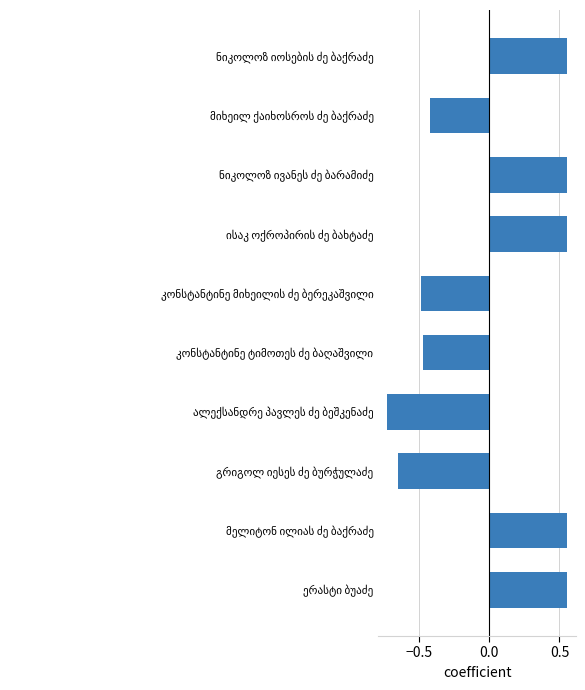

How many values are between 0 and 1?

5